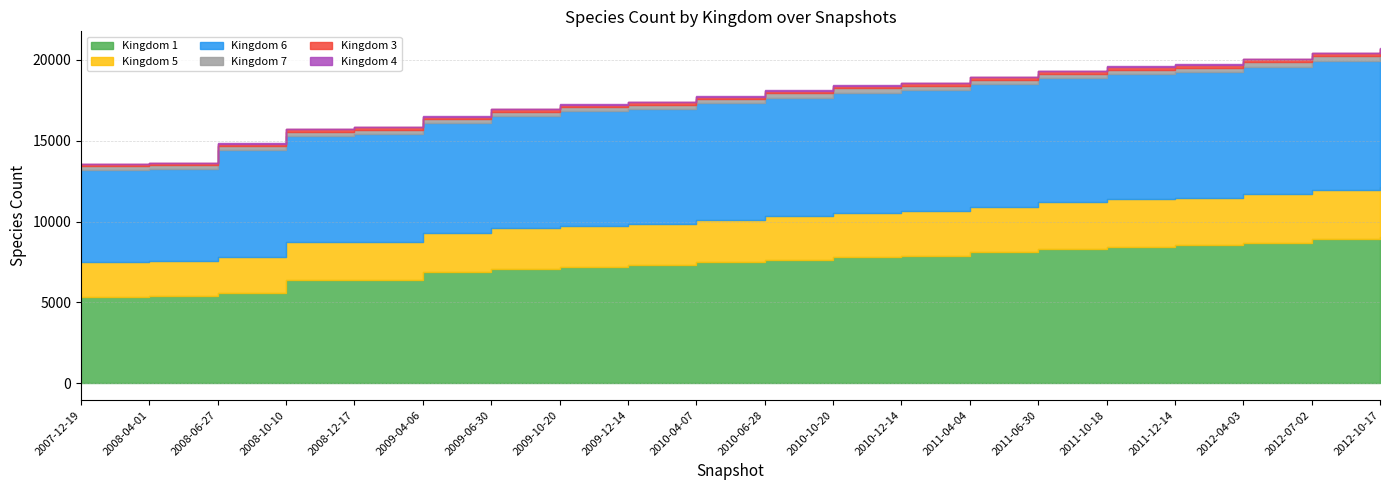

Count the number of data series in this chart.

6